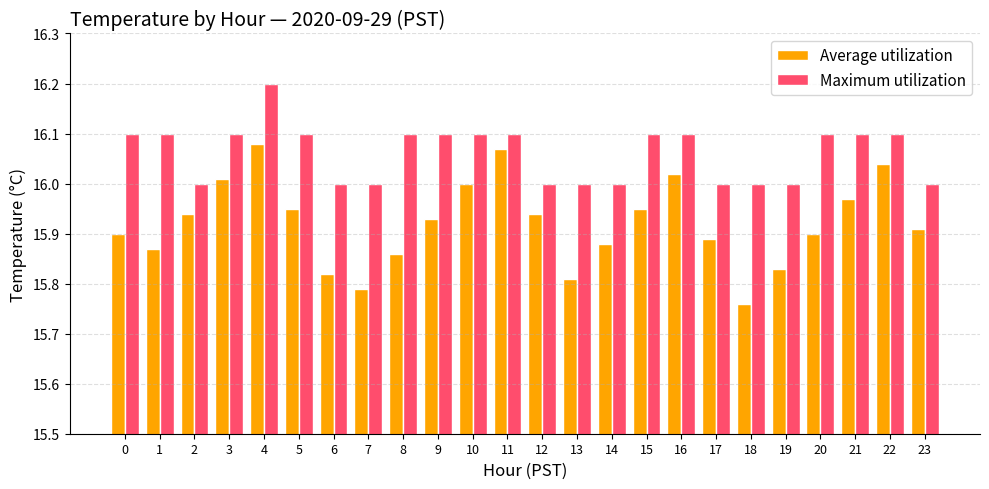

Which series has the largest total across all categories?

Maximum utilization